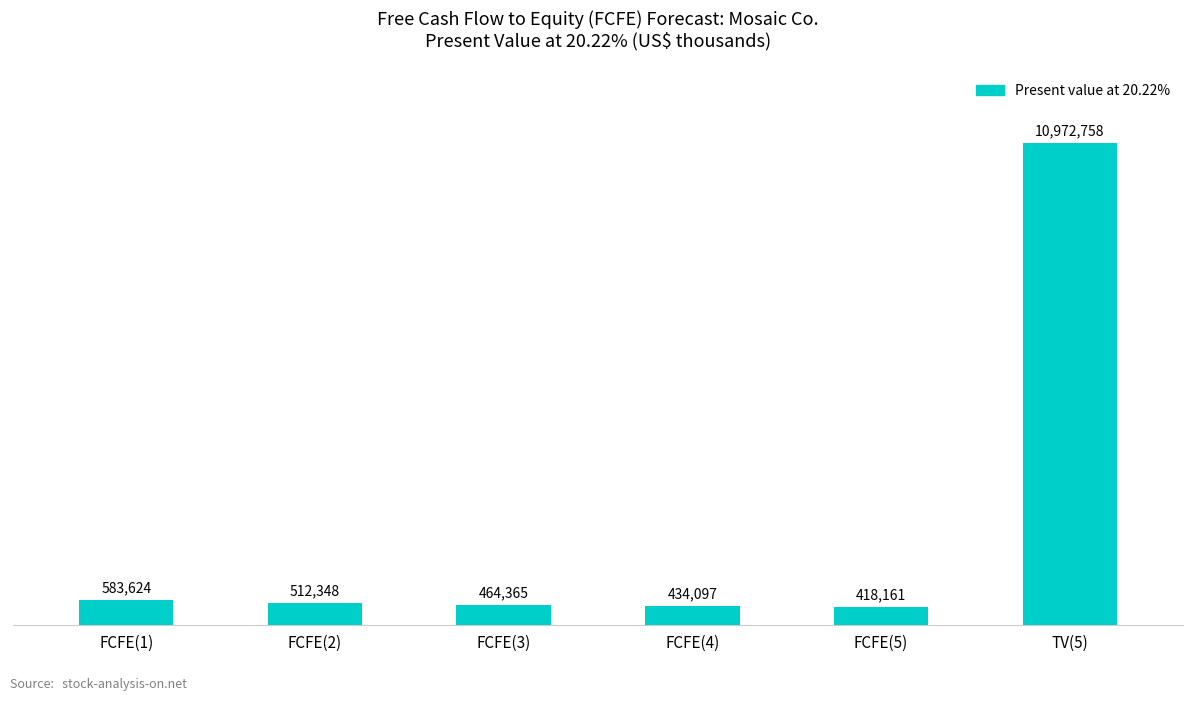

What is the value of the 4th bar from the left?

434097